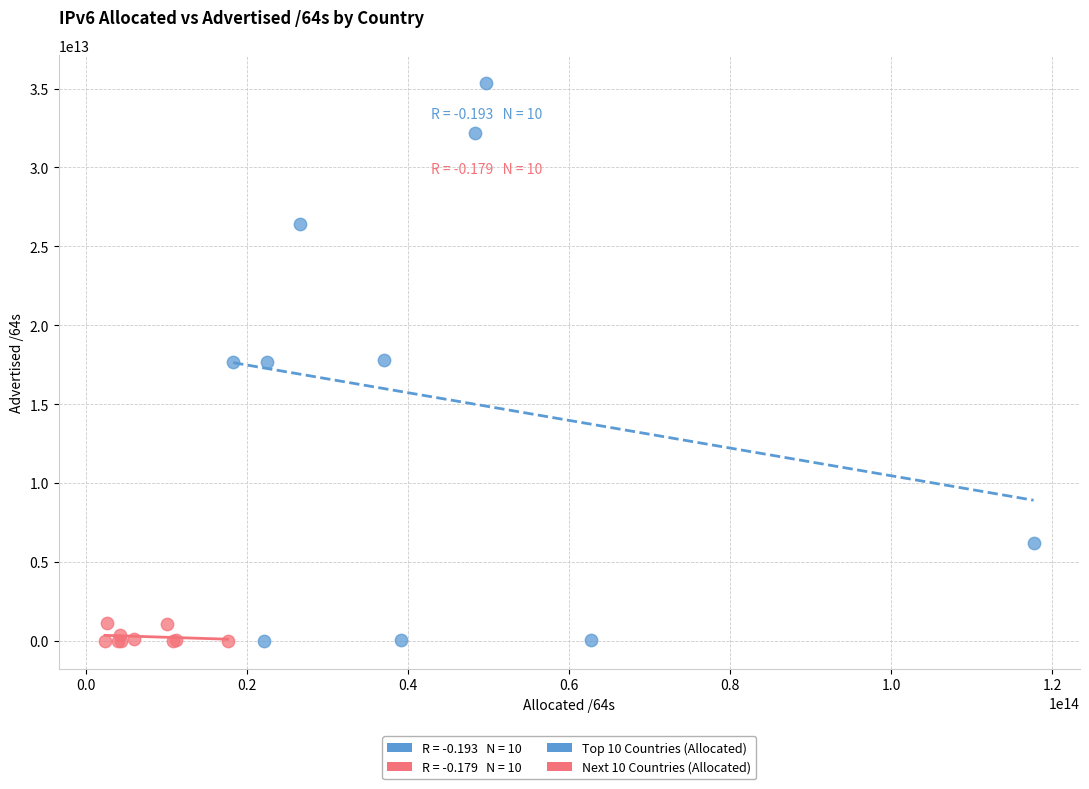

Which series has the largest Y range (max minus min)?

Top 10 Countries (Allocated)